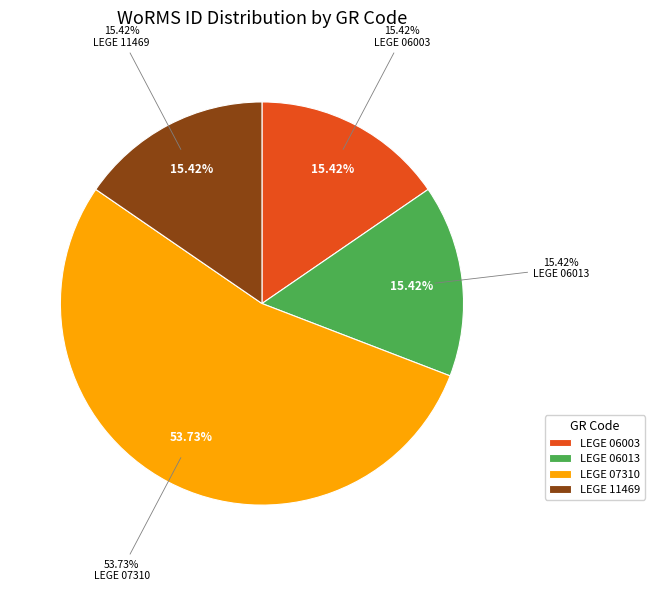

How much of the chart is everything except LEGE 11469?

84.6%